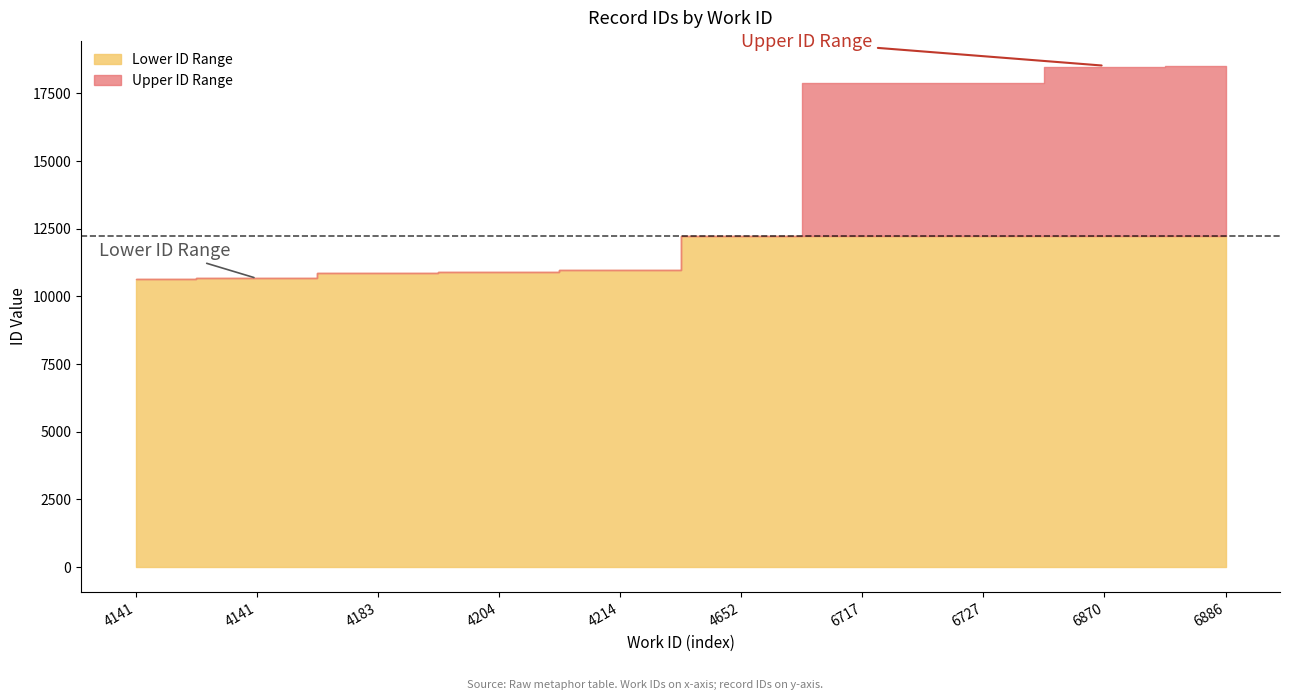

Where is the data nearest to the value 14585?

4652